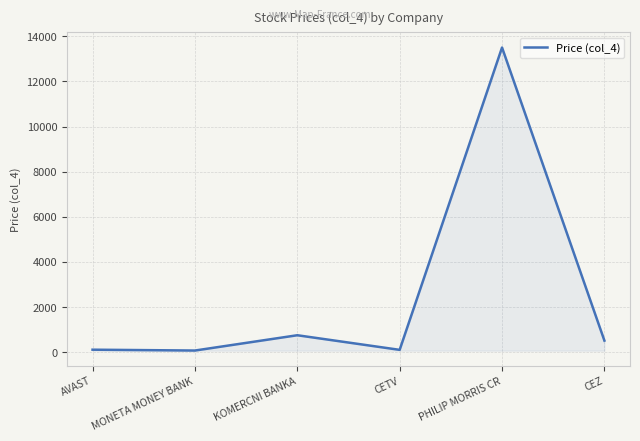

What is the difference between the values at CETV and PHILIP MORRIS CR?

13394.0